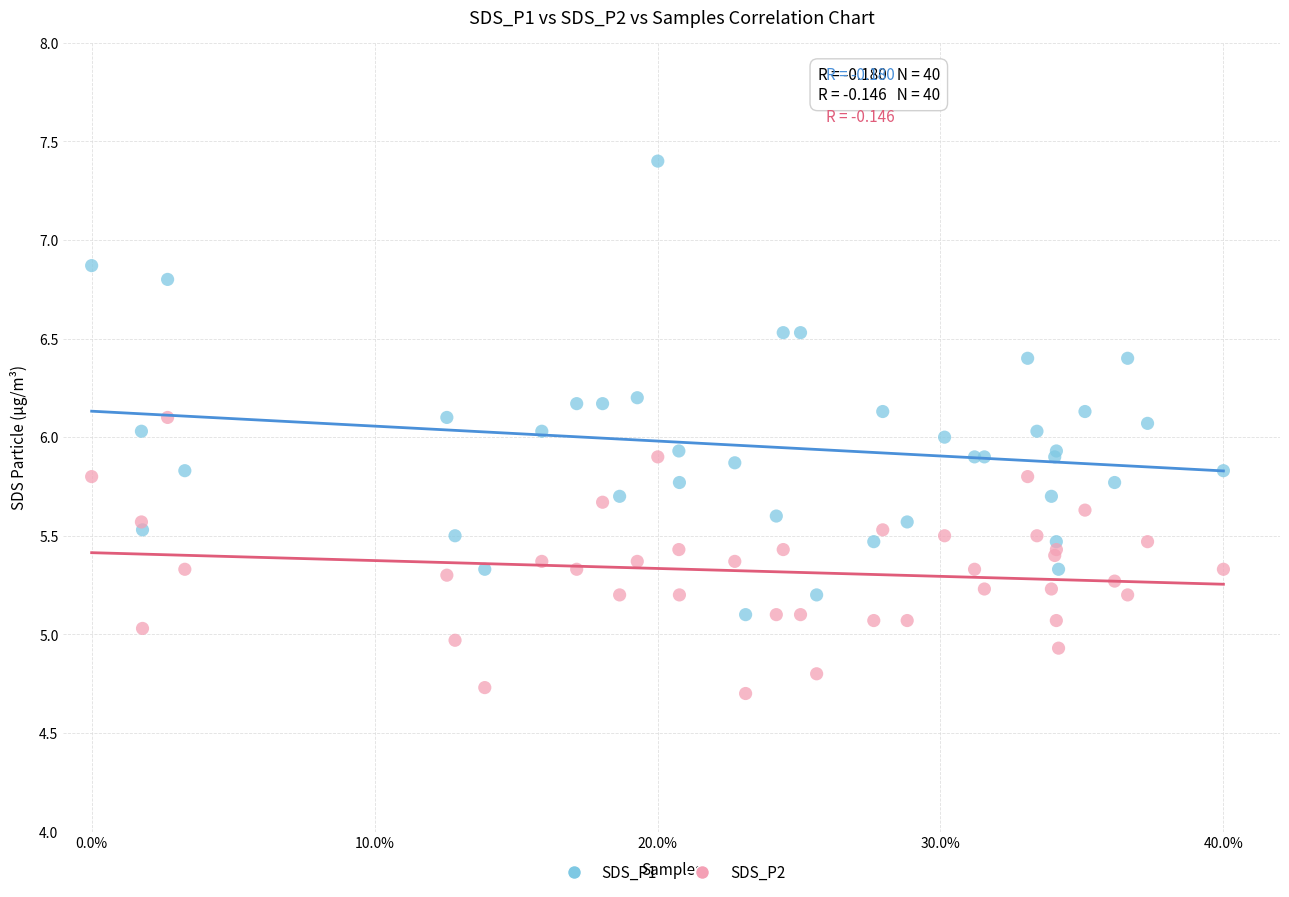

Which series has the widest spread of Y values?

SDS_P1